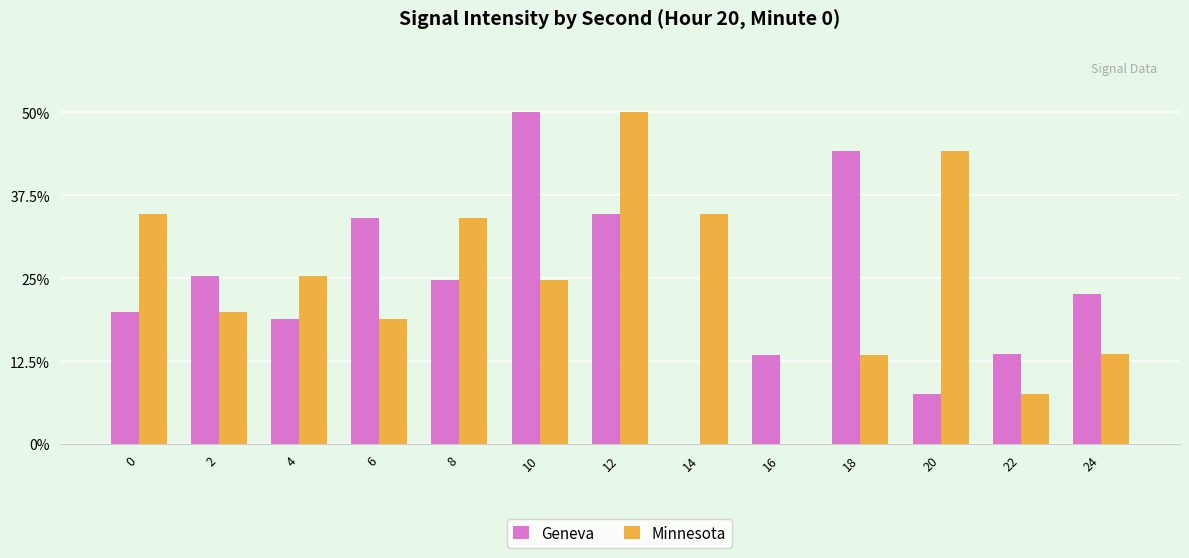

What is the greatest value displayed?

50.0